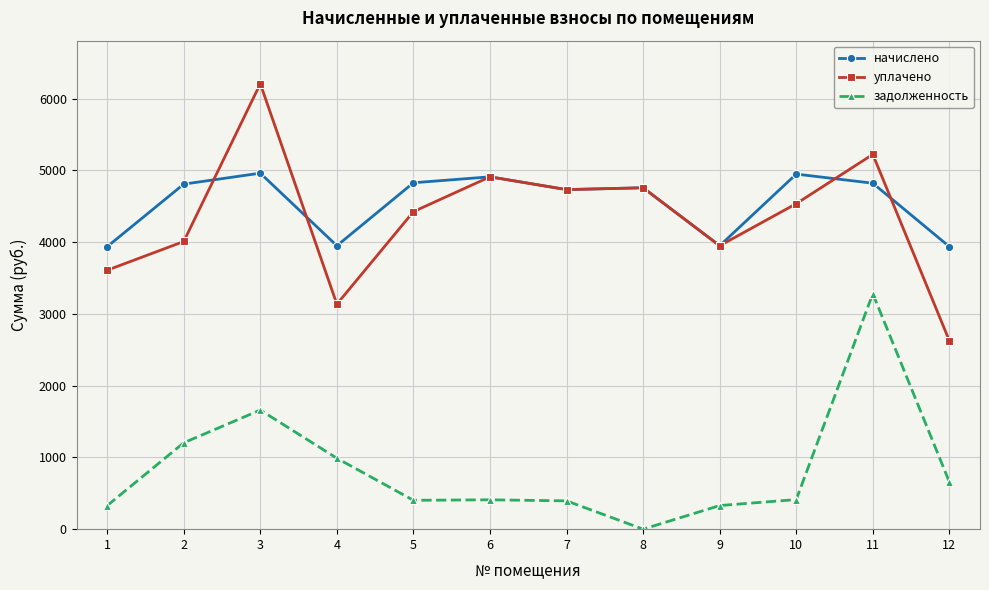

What is the greatest value displayed?

6207.3